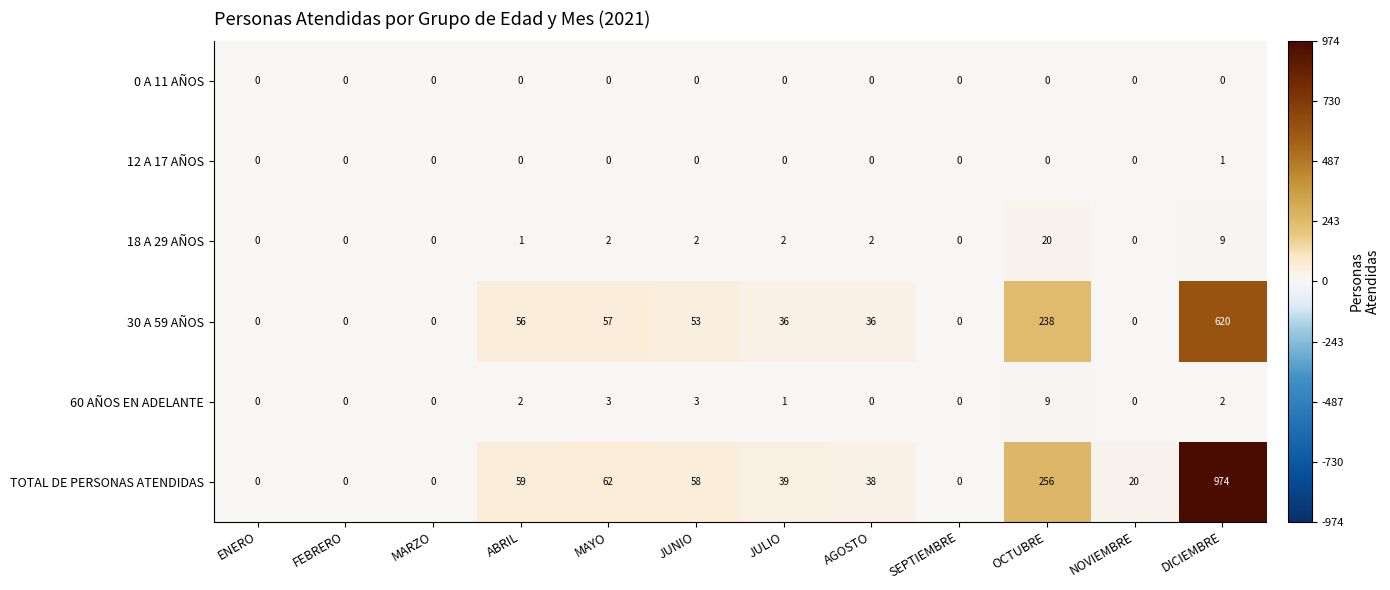

What is the difference between the second highest and minimum values in the TOTAL DE PERSONAS ATENDIDAS series?

256